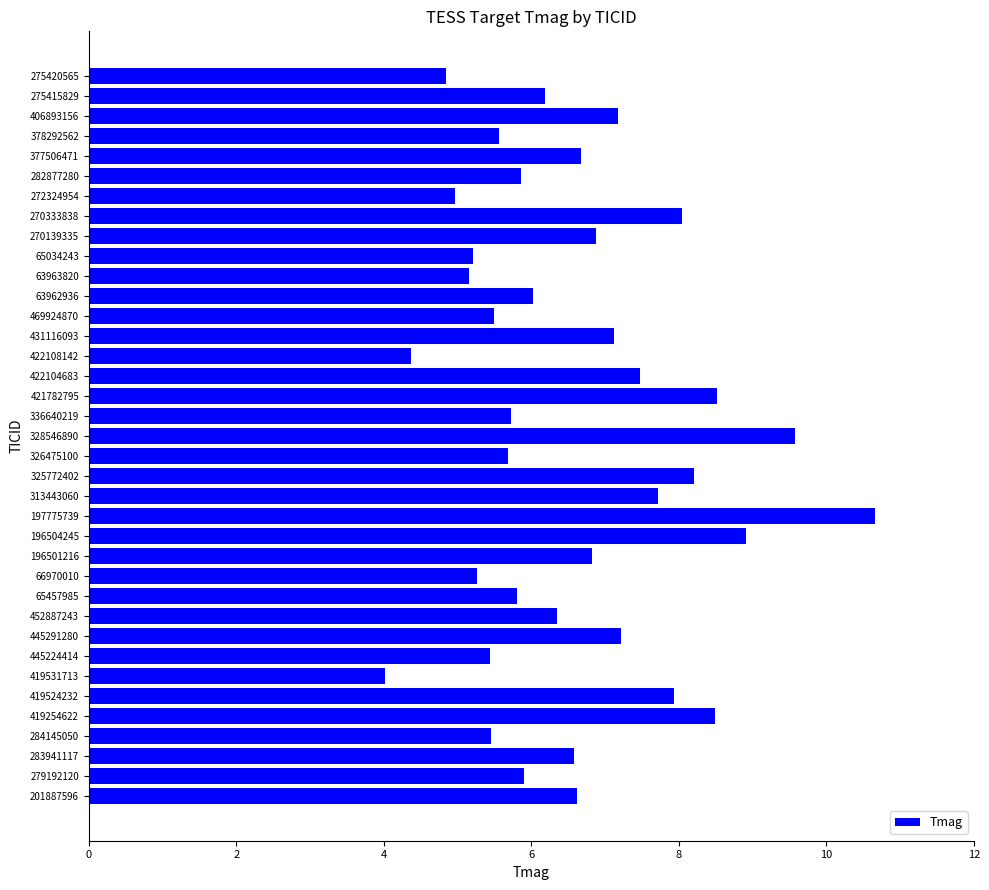

The value at 63963820 is 5.2. True or false?

True